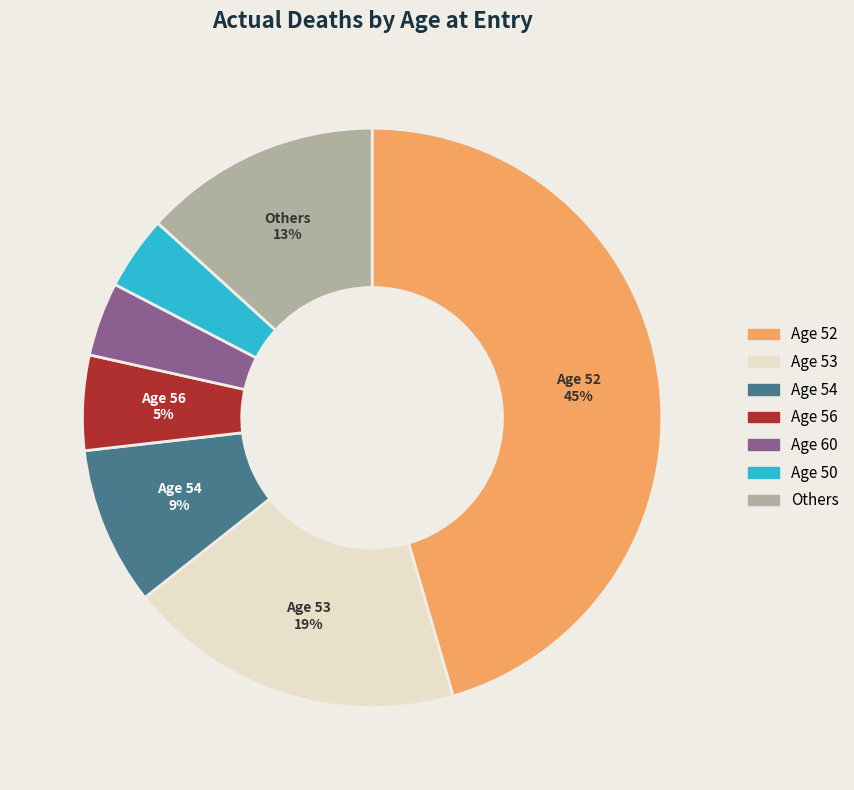

To the nearest percent, what is the difference between the largest and smallest slice percentages?

41%